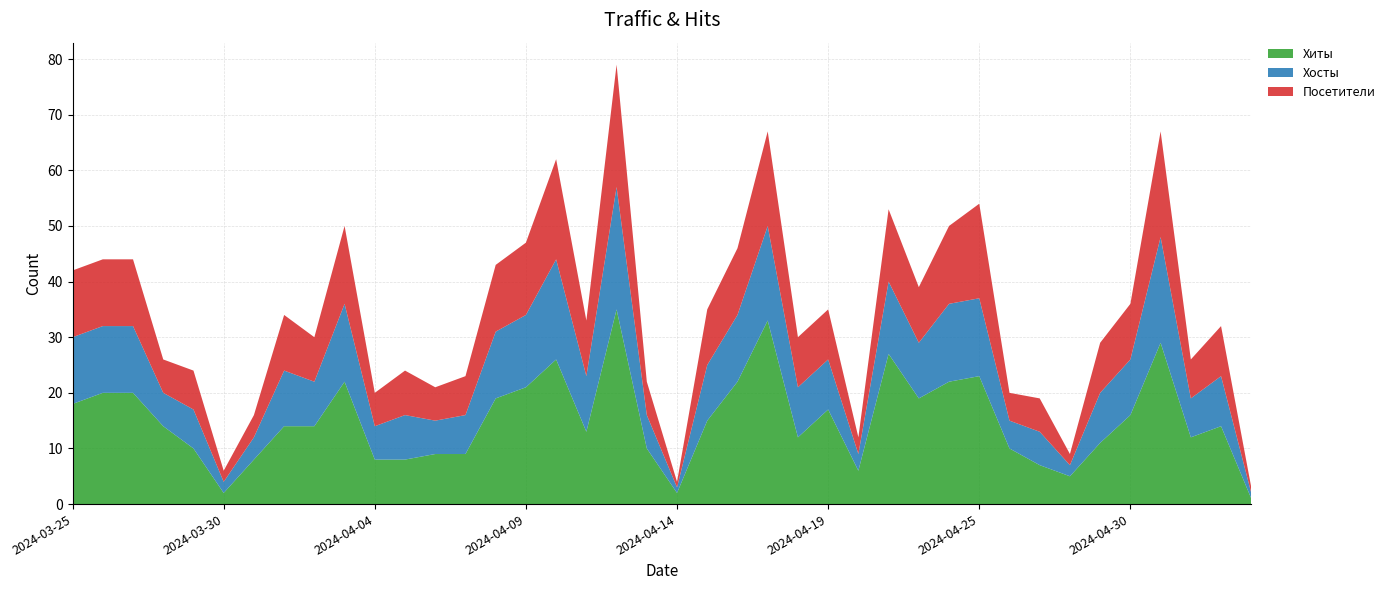

Reading left to right, what are all the values shown in this chart?

Хиты: 18	20	20	14	10	2	8	14	14	22	8	8	9	9	19	21	26	13	35	10	2	15	22	33	12	17	6	27	19	22	23	10	7	5	11	16	29	12	14	1
Хосты: 12	12	12	6	7	2	4	10	8	14	6	8	6	7	12	13	18	10	22	6	1	10	12	17	9	9	3	13	10	14	14	5	6	2	9	10	19	7	9	1
Посетители: 12	12	12	6	7	2	4	10	8	14	6	8	6	7	12	13	18	10	22	6	1	10	12	17	9	9	3	13	10	14	17	5	6	2	9	10	19	7	9	1